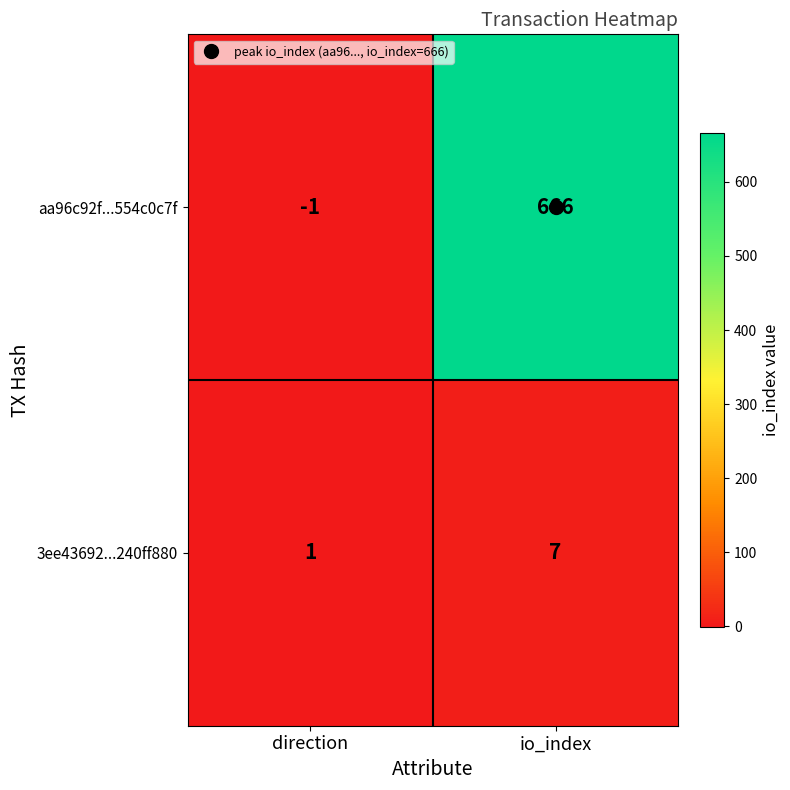

Is it true that 3ee43692...240ff880 equals 7 at io_index?

True